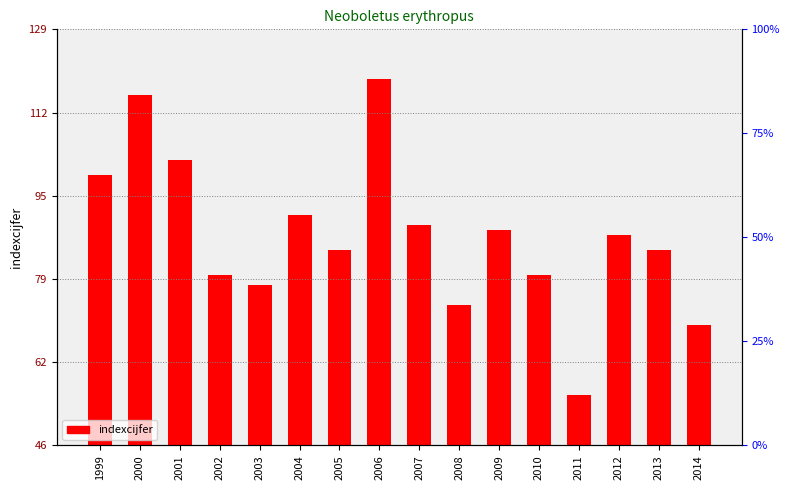

What is the average value?

88